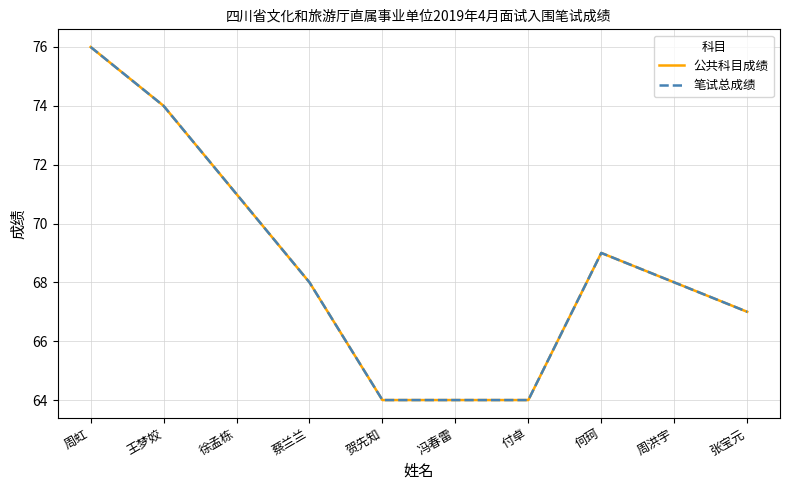

Does the chart have visible grid lines?

Yes